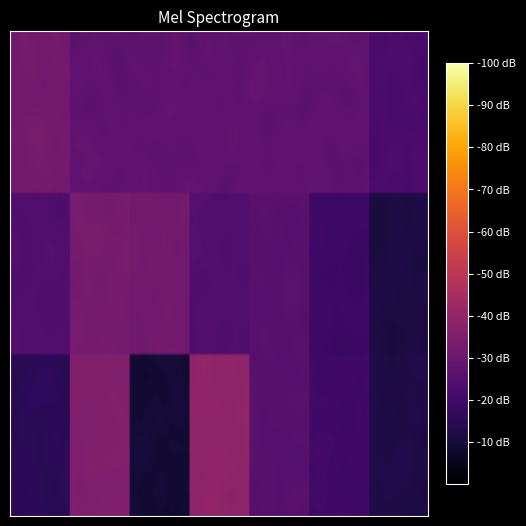

Which series has the largest total across all categories?

-